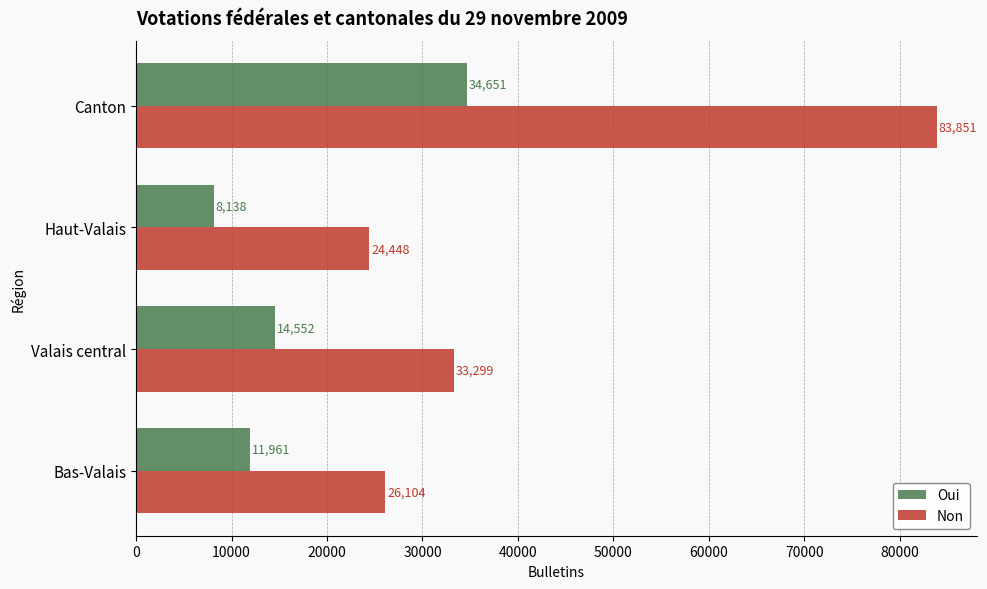

At which label is Non closest to 54149?

Valais central